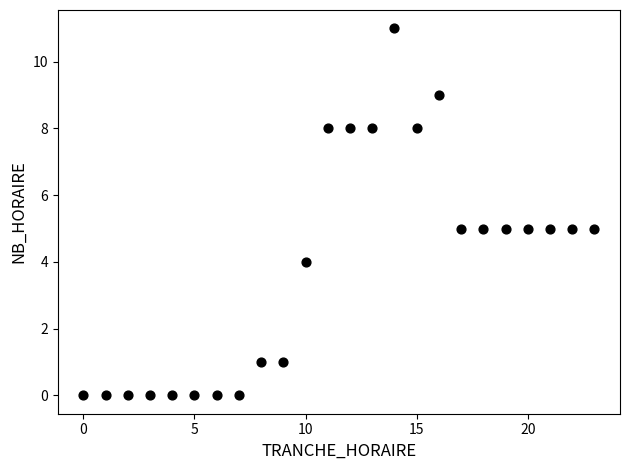

What is the range of X values (max minus min)?

23